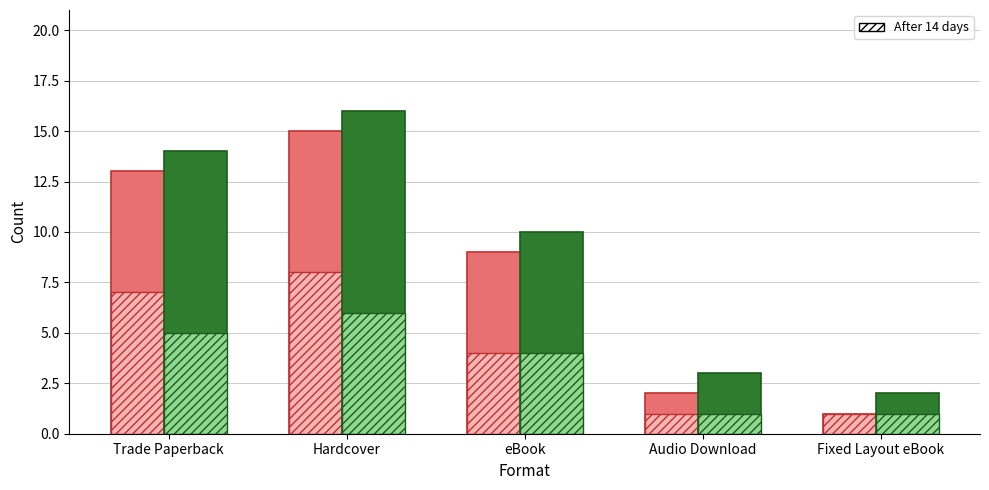

What is the difference between the values at Trade Paperback and Hardcover?

2